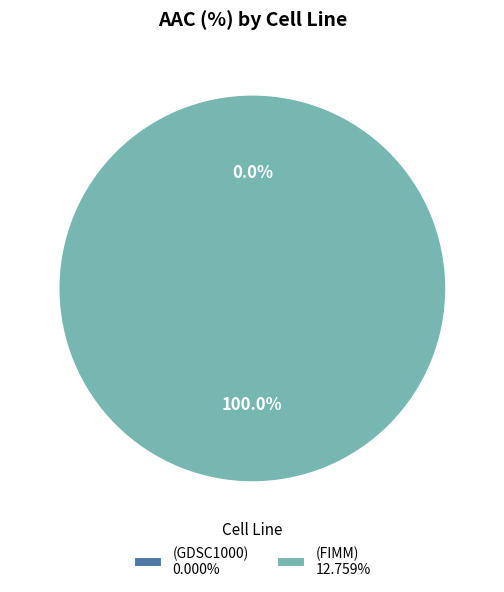

To the nearest percent, what is the difference between the largest and smallest slice percentages?

100%